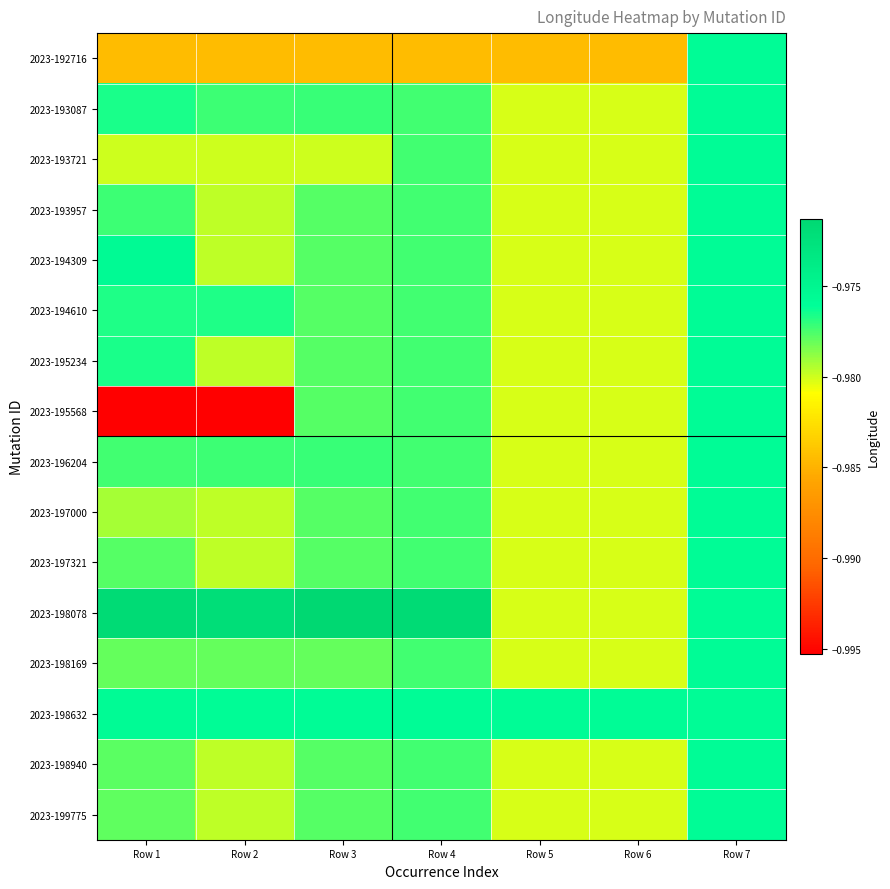

Reading left to right, transcribe all the data shown in this chart.

2023-192716: Row 1=-1.0	Row 2=-1.0	Row 3=-1.0	Row 4=-1.0	Row 5=-1.0	Row 6=-1.0	Row 7=-1.0
2023-193087: Row 1=-1.0	Row 2=-1.0	Row 3=-1.0	Row 4=-1.0	Row 5=-1.0	Row 6=-1.0	Row 7=-1.0
2023-193721: Row 1=-1.0	Row 2=-1.0	Row 3=-1.0	Row 4=-1.0	Row 5=-1.0	Row 6=-1.0	Row 7=-1.0
2023-193957: Row 1=-1.0	Row 2=-1.0	Row 3=-1.0	Row 4=-1.0	Row 5=-1.0	Row 6=-1.0	Row 7=-1.0
2023-194309: Row 1=-1.0	Row 2=-1.0	Row 3=-1.0	Row 4=-1.0	Row 5=-1.0	Row 6=-1.0	Row 7=-1.0
2023-194610: Row 1=-1.0	Row 2=-1.0	Row 3=-1.0	Row 4=-1.0	Row 5=-1.0	Row 6=-1.0	Row 7=-1.0
2023-195234: Row 1=-1.0	Row 2=-1.0	Row 3=-1.0	Row 4=-1.0	Row 5=-1.0	Row 6=-1.0	Row 7=-1.0
2023-195568: Row 1=-1.0	Row 2=-1.0	Row 3=-1.0	Row 4=-1.0	Row 5=-1.0	Row 6=-1.0	Row 7=-1.0
2023-196204: Row 1=-1.0	Row 2=-1.0	Row 3=-1.0	Row 4=-1.0	Row 5=-1.0	Row 6=-1.0	Row 7=-1.0
2023-197000: Row 1=-1.0	Row 2=-1.0	Row 3=-1.0	Row 4=-1.0	Row 5=-1.0	Row 6=-1.0	Row 7=-1.0
2023-197321: Row 1=-1.0	Row 2=-1.0	Row 3=-1.0	Row 4=-1.0	Row 5=-1.0	Row 6=-1.0	Row 7=-1.0
2023-198078: Row 1=-1.0	Row 2=-1.0	Row 3=-1.0	Row 4=-1.0	Row 5=-1.0	Row 6=-1.0	Row 7=-1.0
2023-198169: Row 1=-1.0	Row 2=-1.0	Row 3=-1.0	Row 4=-1.0	Row 5=-1.0	Row 6=-1.0	Row 7=-1.0
2023-198632: Row 1=-1.0	Row 2=-1.0	Row 3=-1.0	Row 4=-1.0	Row 5=-1.0	Row 6=-1.0	Row 7=-1.0
2023-198940: Row 1=-1.0	Row 2=-1.0	Row 3=-1.0	Row 4=-1.0	Row 5=-1.0	Row 6=-1.0	Row 7=-1.0
2023-199775: Row 1=-1.0	Row 2=-1.0	Row 3=-1.0	Row 4=-1.0	Row 5=-1.0	Row 6=-1.0	Row 7=-1.0